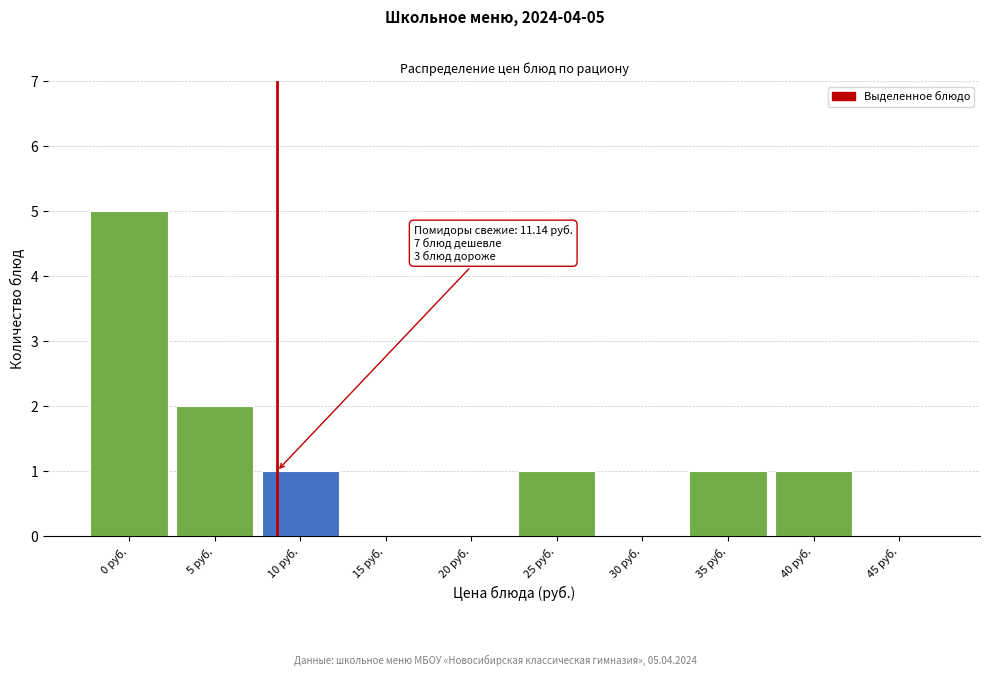

Reading left to right, what are all the values shown in this chart?

0 руб.=5	5 руб.=2	10 руб.=1	15 руб.=0	20 руб.=0	25 руб.=1	30 руб.=0	35 руб.=1	40 руб.=1	45 руб.=0